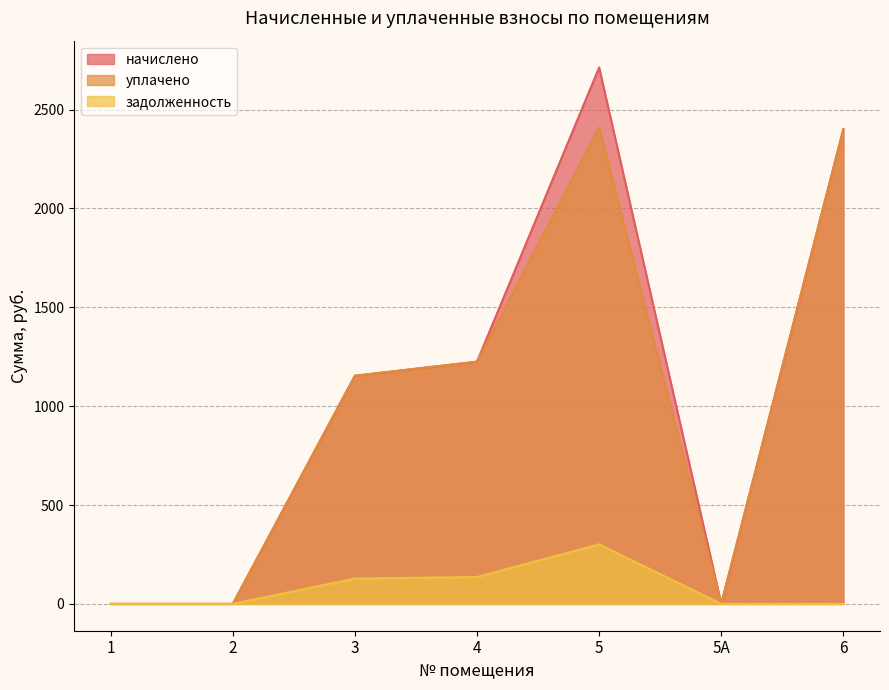

Reading left to right, extract all data points from this chart.

начислено: 0.0	0.0	1153.9	1225.2	2713.1	0.0	2401.3
уплачено: 0.0	0.0	1153.9	1225.2	2411.7	0.0	2401.3
задолженность: 0.0	0.0	128.2	136.1	301.5	0.0	0.0